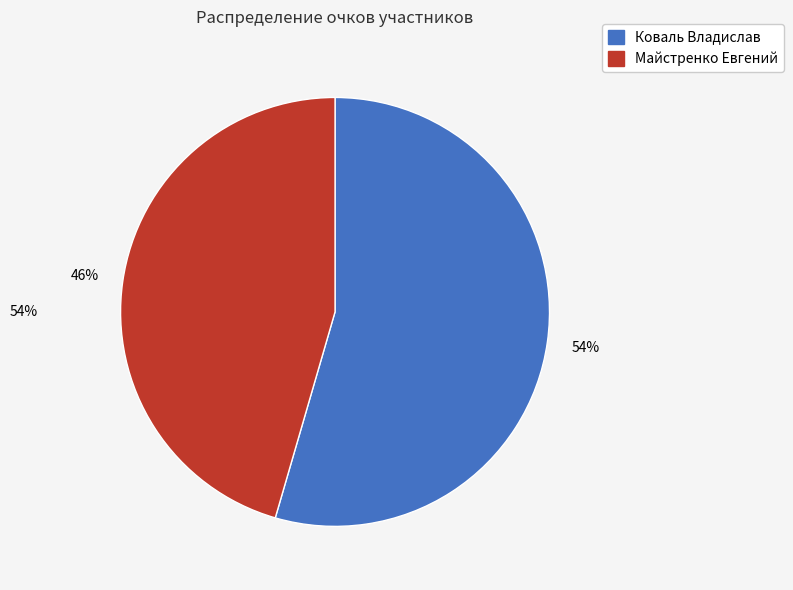

To the nearest percent, what is the average slice percentage?

50%